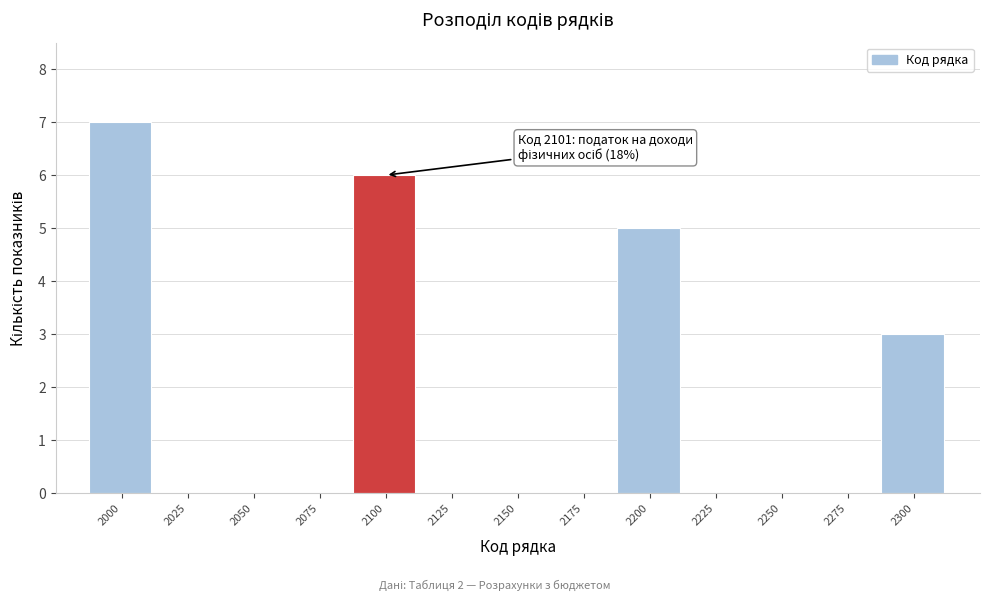

Reading right to left, transcribe all the data shown in this chart.

2300=3	2275=0	2250=0	2225=0	2200=5	2175=0	2150=0	2125=0	2100=6	2075=0	2050=0	2025=0	2000=7